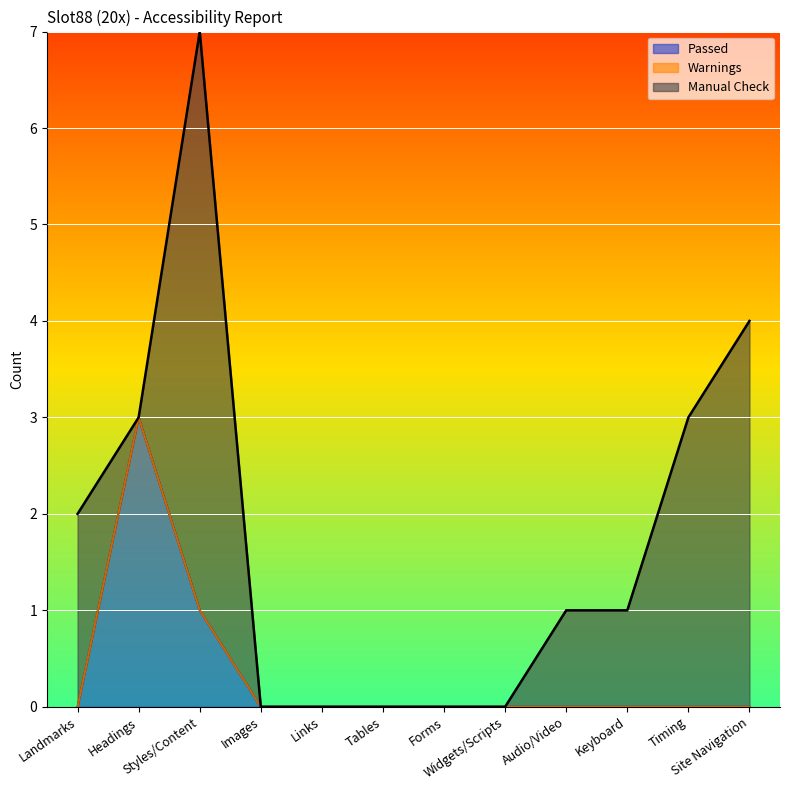

True or false: Passed has more than 2 interior local peaks.

False